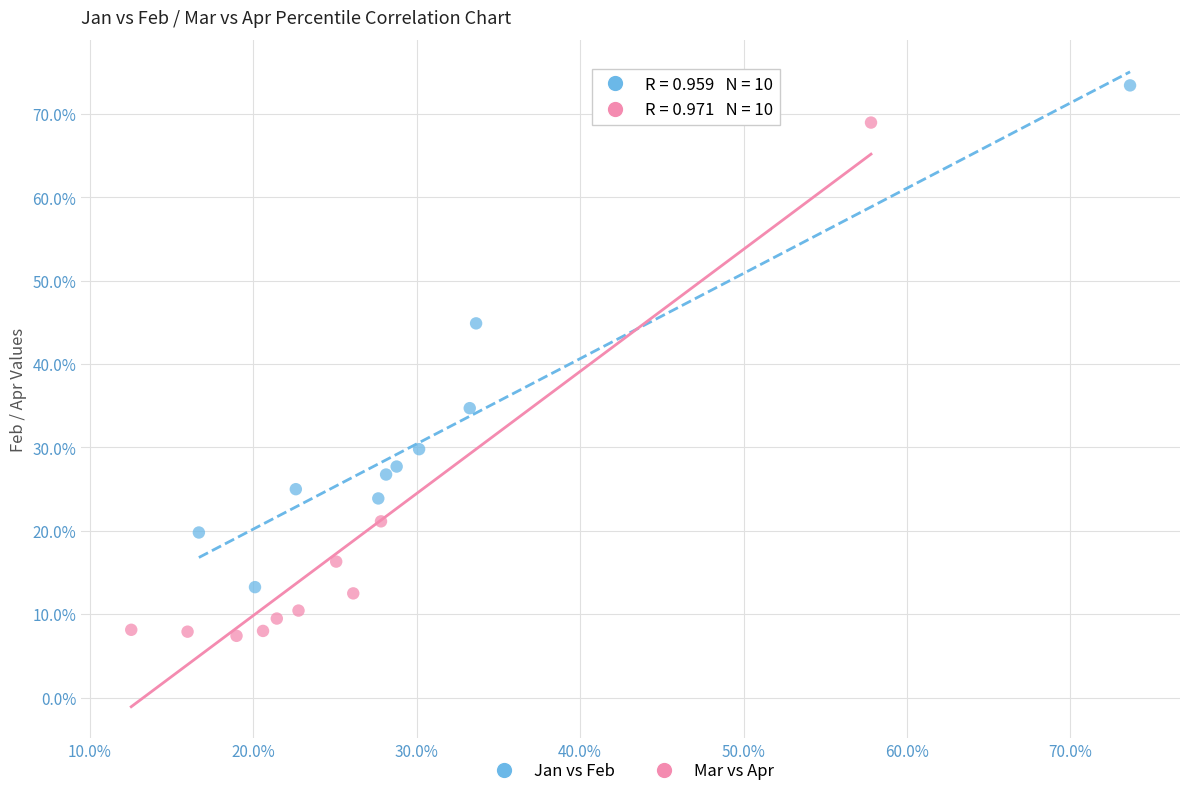

What are all the series names shown in the legend?

Jan vs Feb, Mar vs Apr